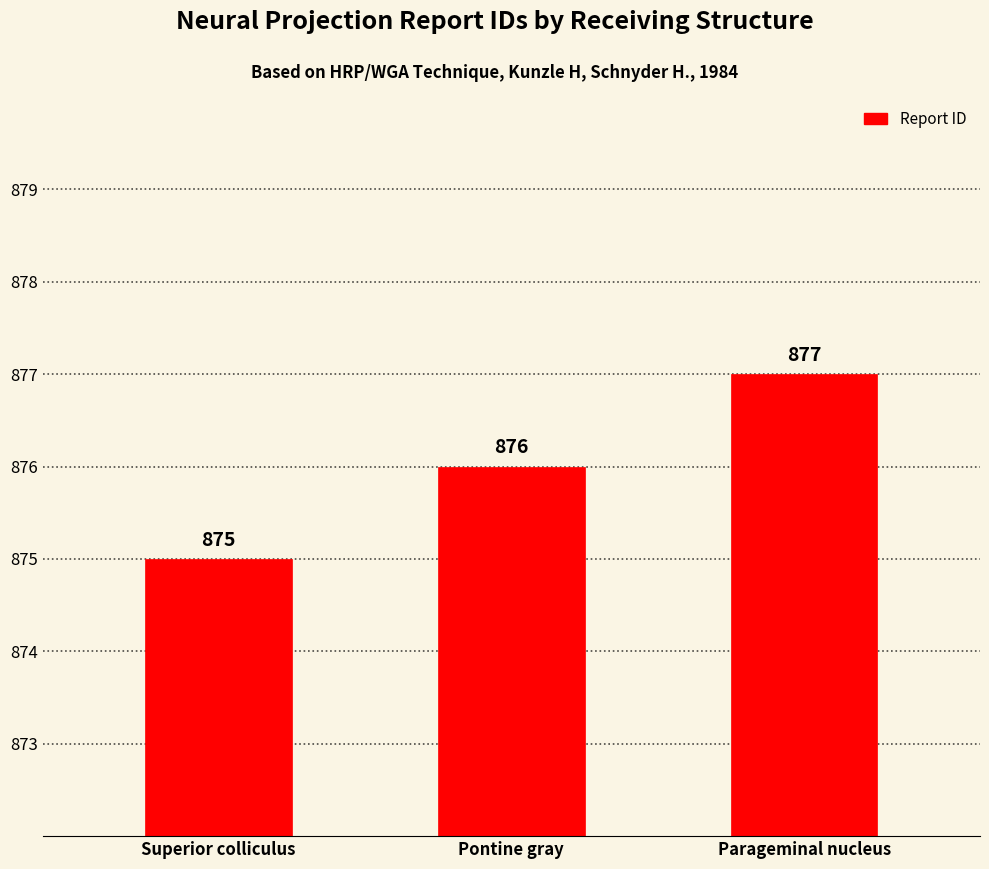

Which label corresponds to the largest value in the chart?

Parageminal nucleus